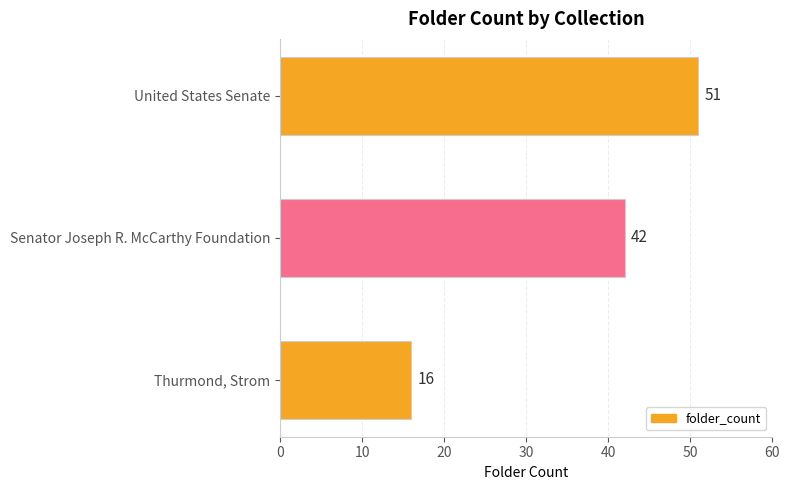

What is the smallest value displayed?

16